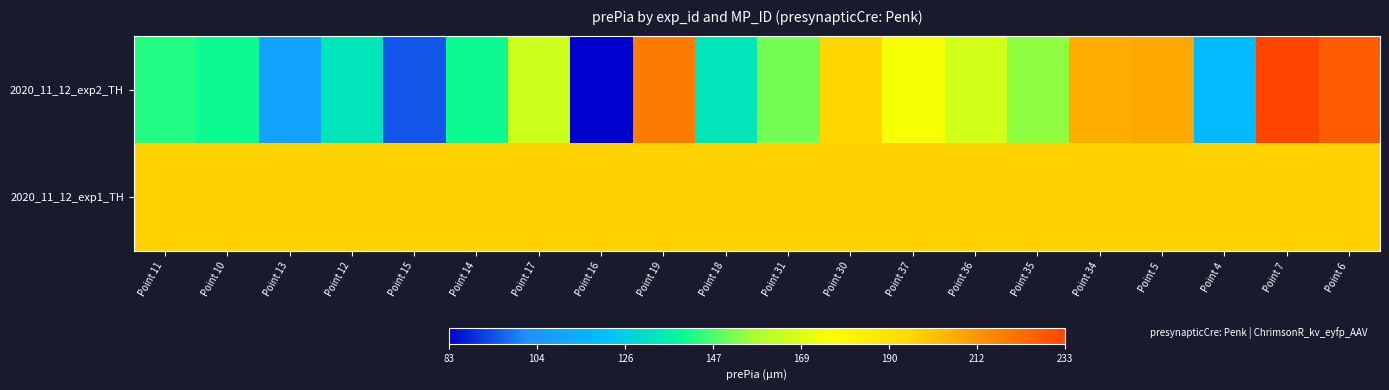

At Point 10, list the series in order from largest to smallest.

2020_11_12_exp1_TH, 2020_11_12_exp2_TH